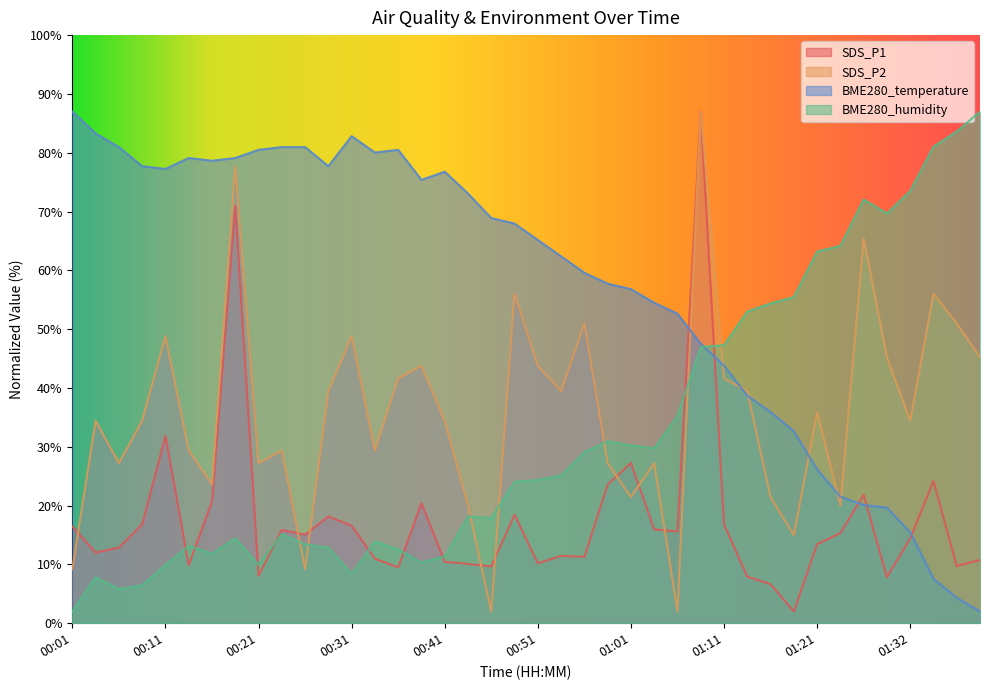

True or false: BME280_temperature and SDS_P2 cross at least once.

True